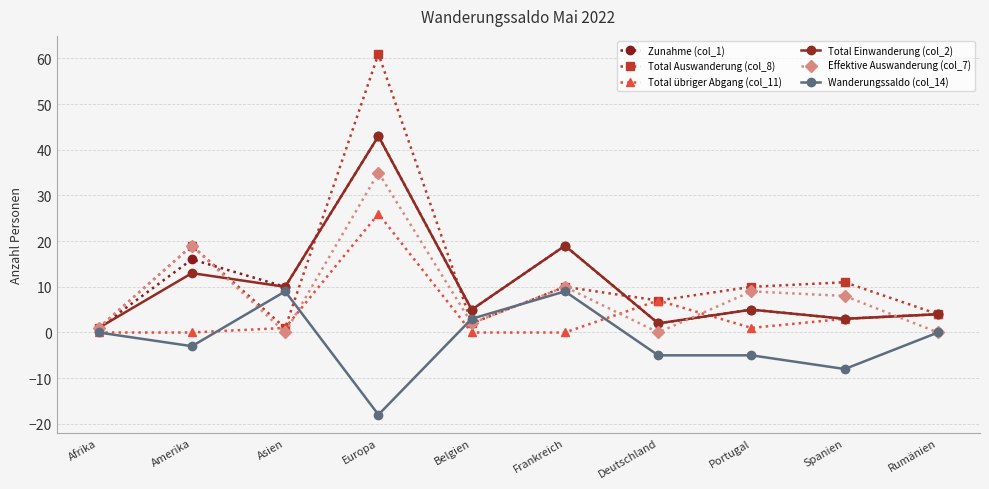

What is the label of the 9th point from the right?

Amerika